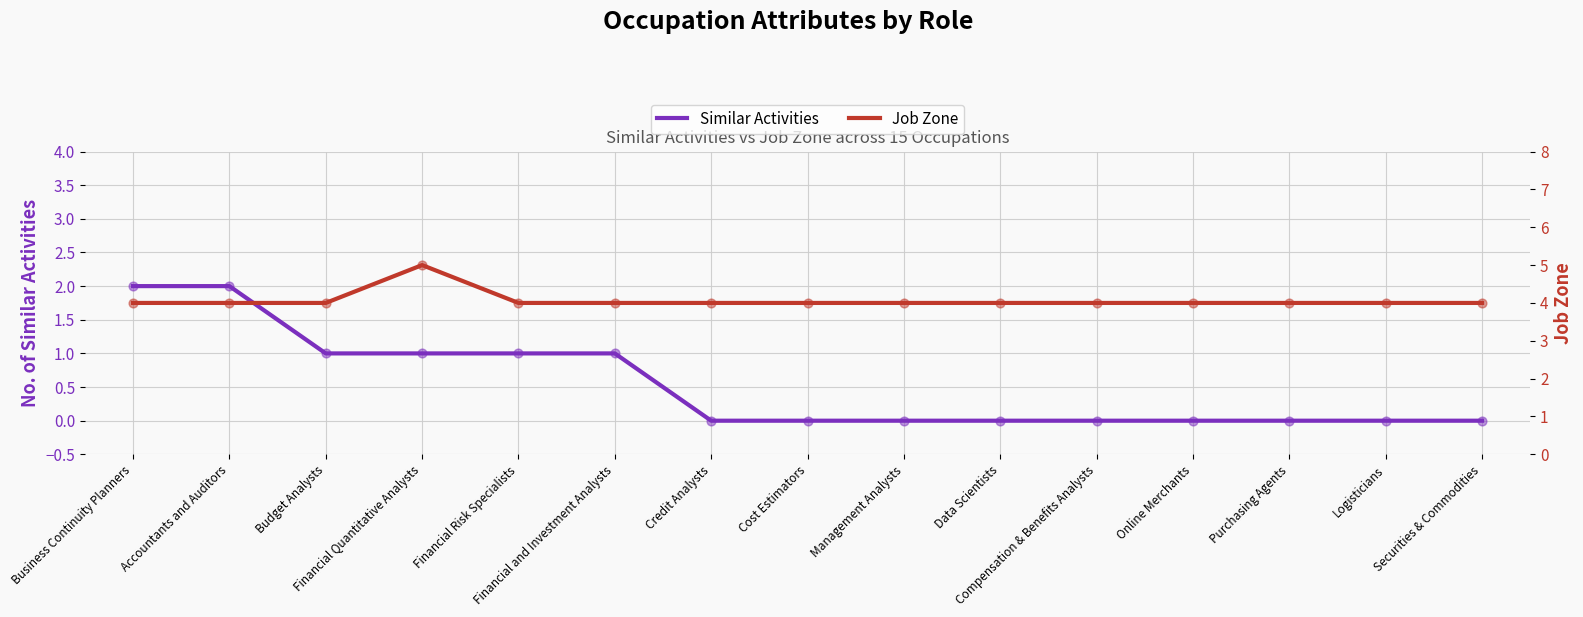

What are all the series names shown in the legend?

Similar Activities, Job Zone